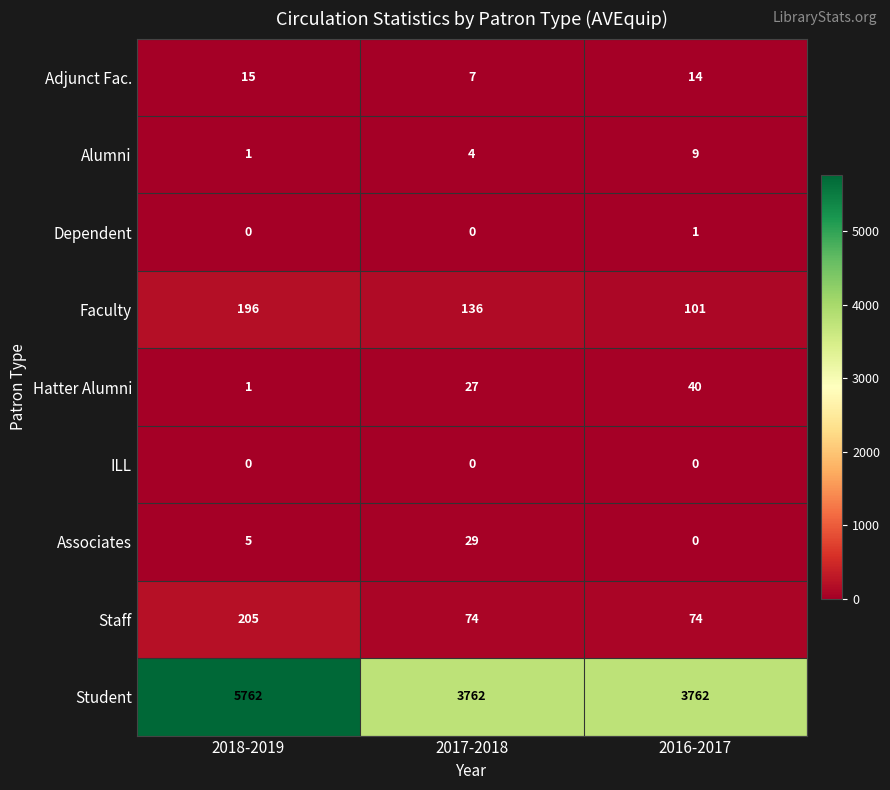

Between 2017-2018 and 2016-2017, which series saw the biggest shift?

Faculty